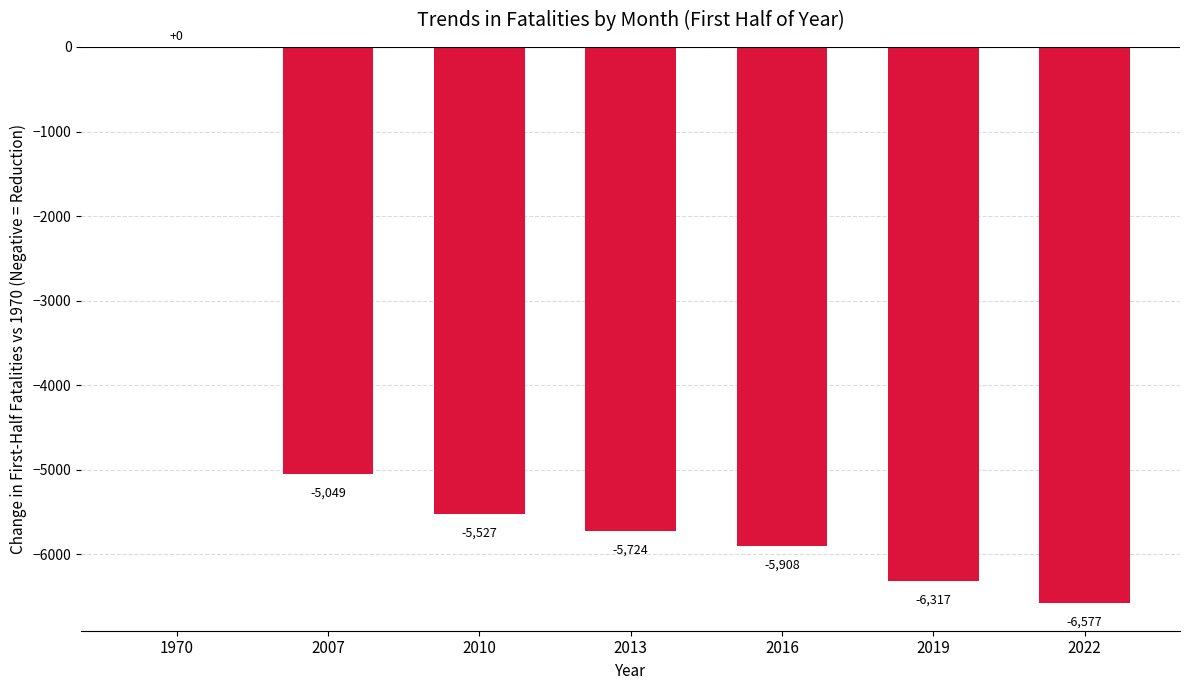

Which label corresponds to the largest value in the chart?

1970